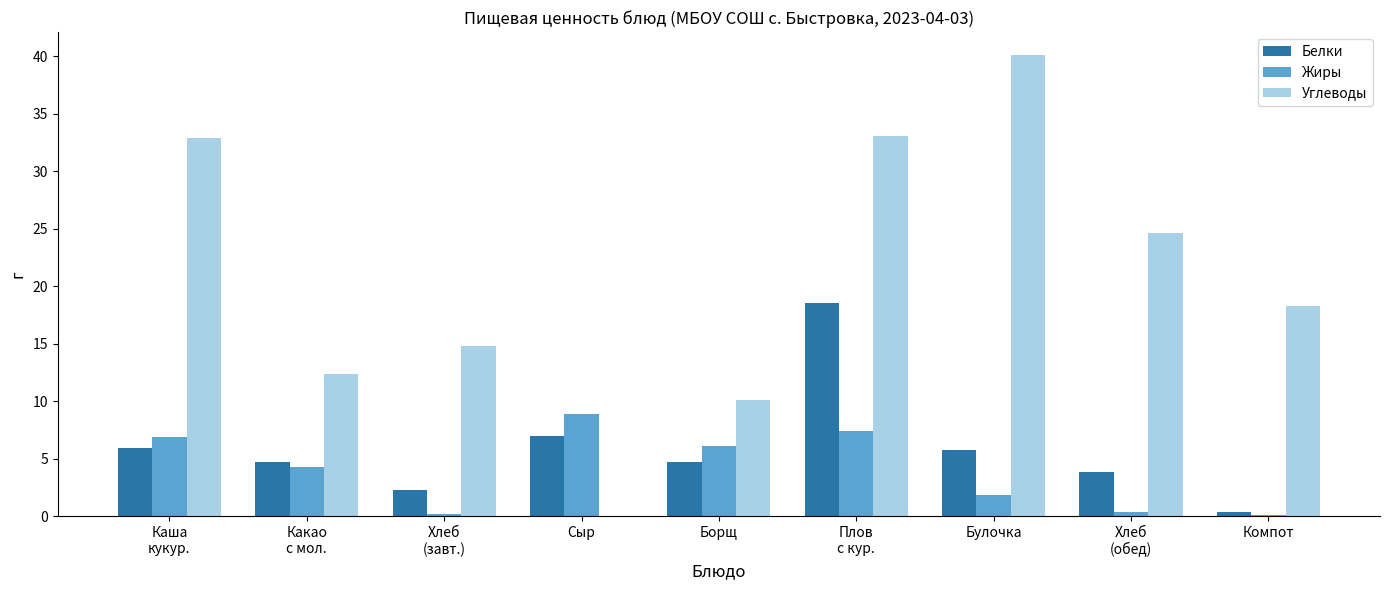

What is the difference between the Белки values at Каша
кукур. and Булочка?

0.1